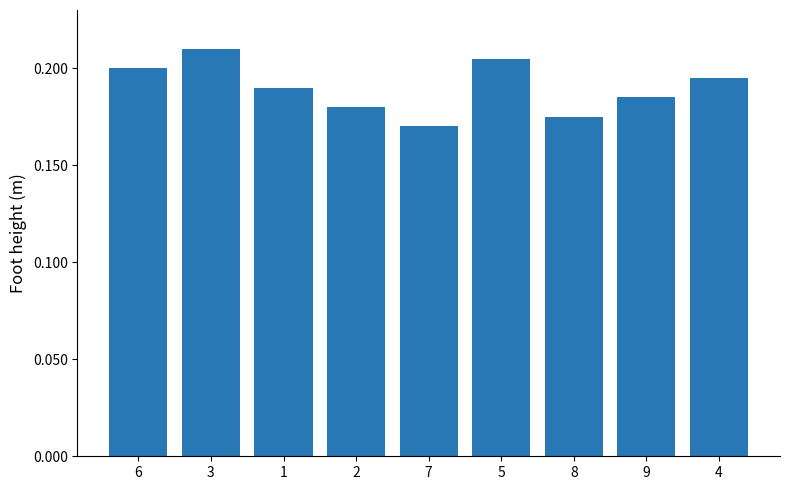

What is the label of the 5th bar from the right?

7